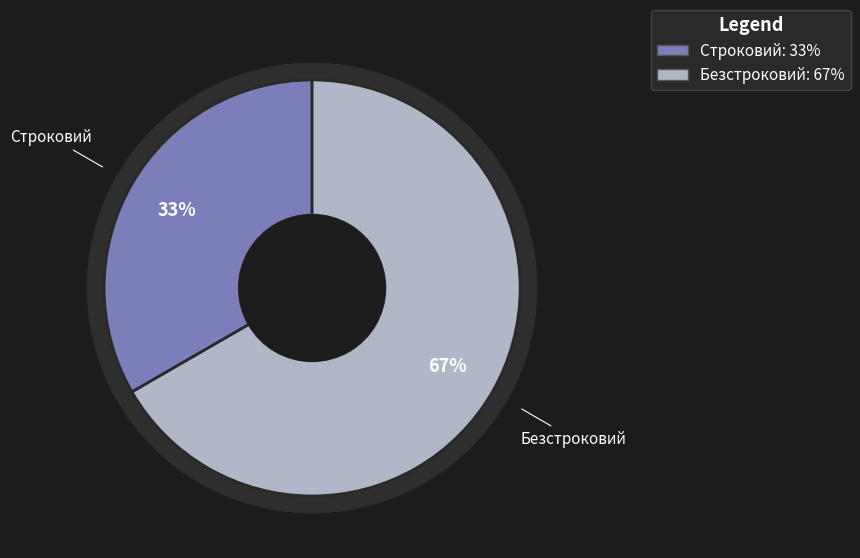

To the nearest percent, what percentage of the pie is Строковий?

33%